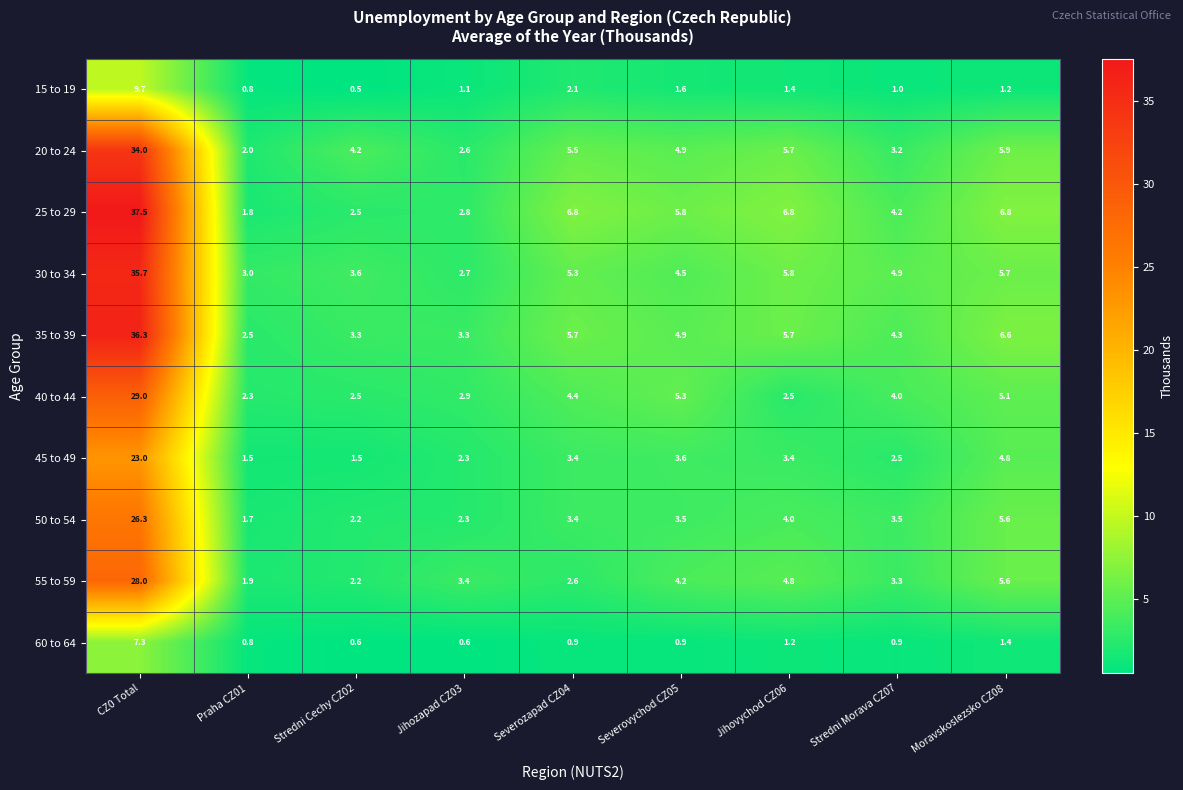

What is the approximate value of 60 to 64 at CZ0 Total?

7.3